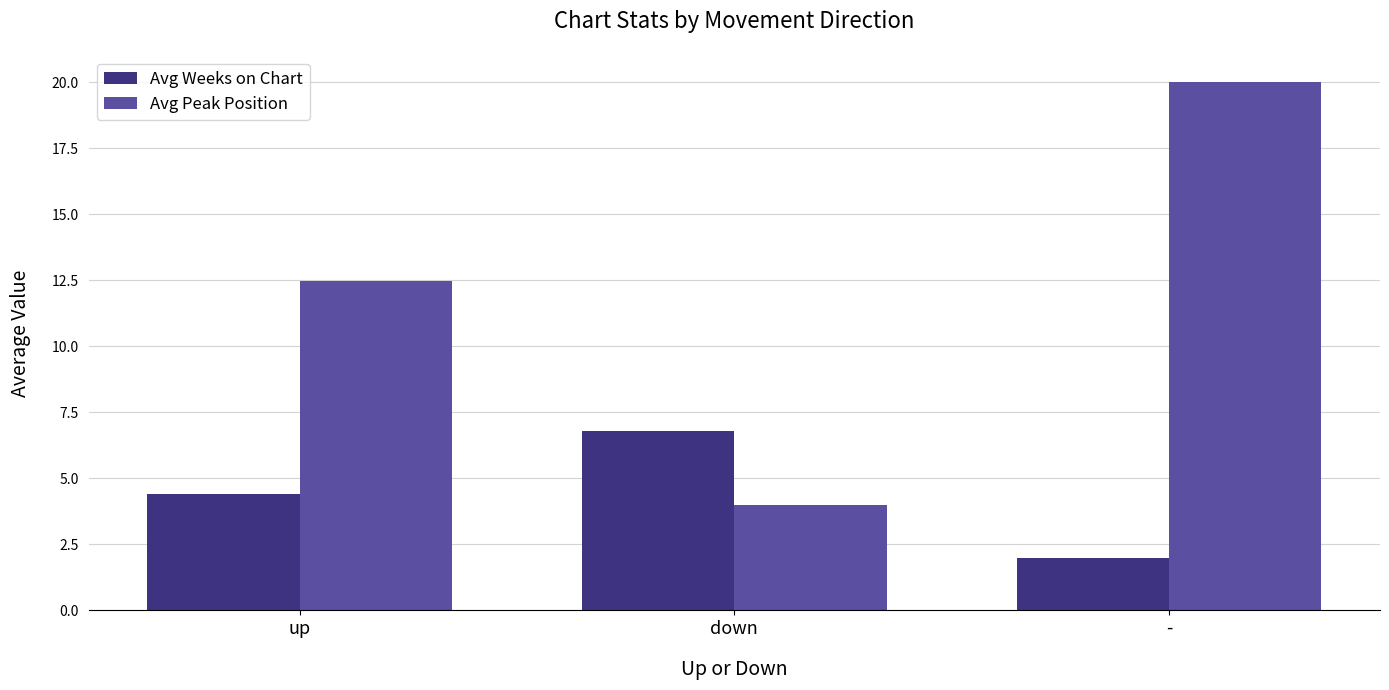

What is the highest value of the Avg Peak Position series?

20.0